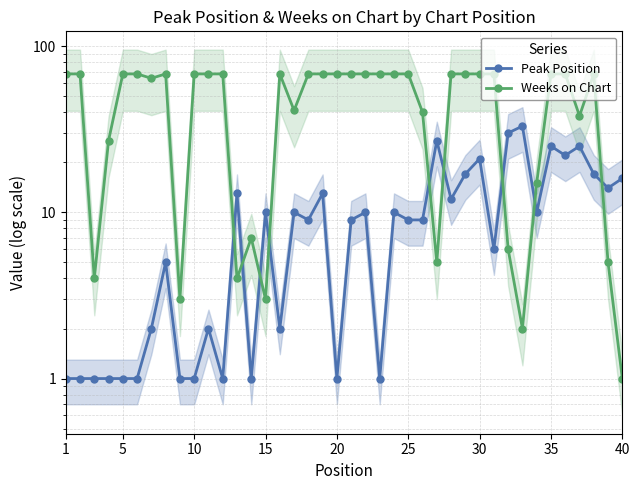

What value does the Weeks on Chart series have at 20?

68